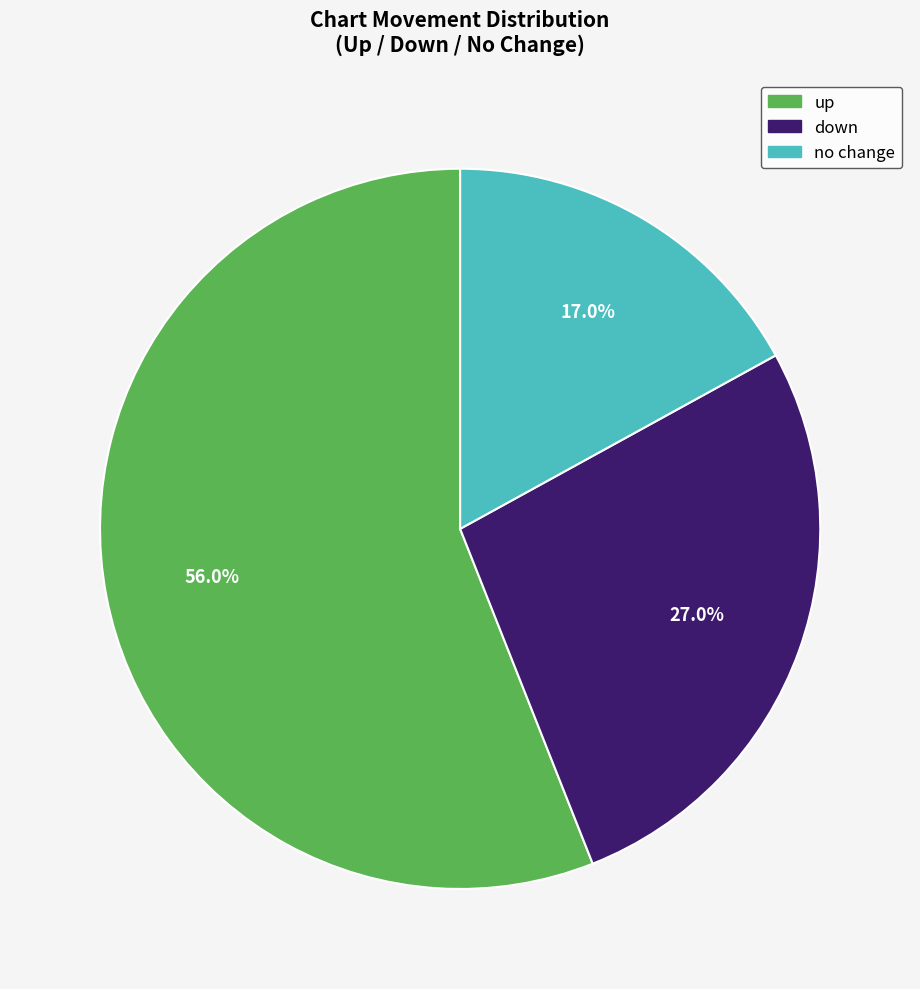

Is there a majority slice in this chart?

Yes